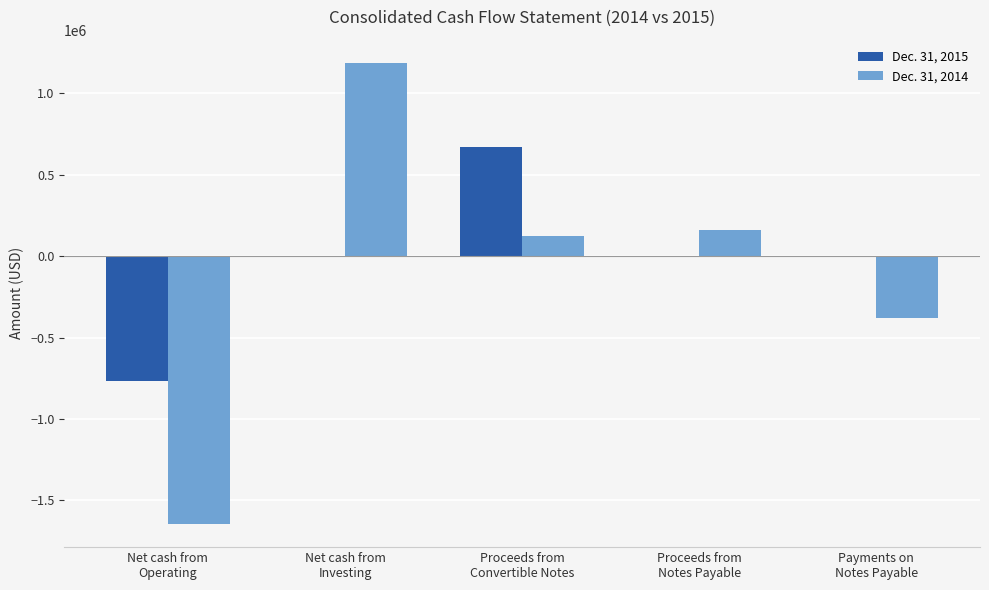

What is the sum of all Dec. 31, 2015 values?

-99029